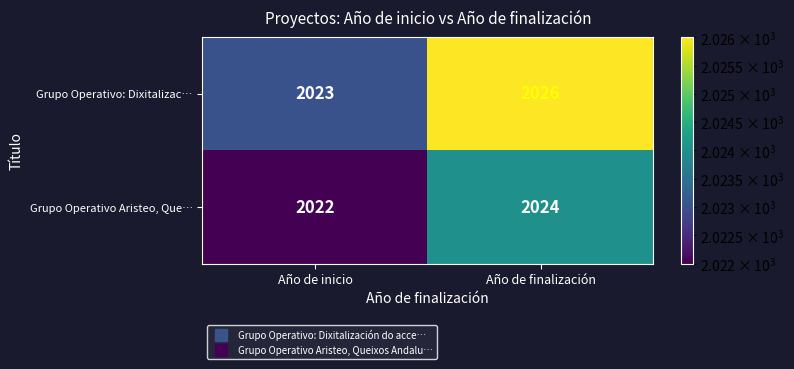

Which series has the largest total across all categories?

Grupo Operativo: Dixitalizac…